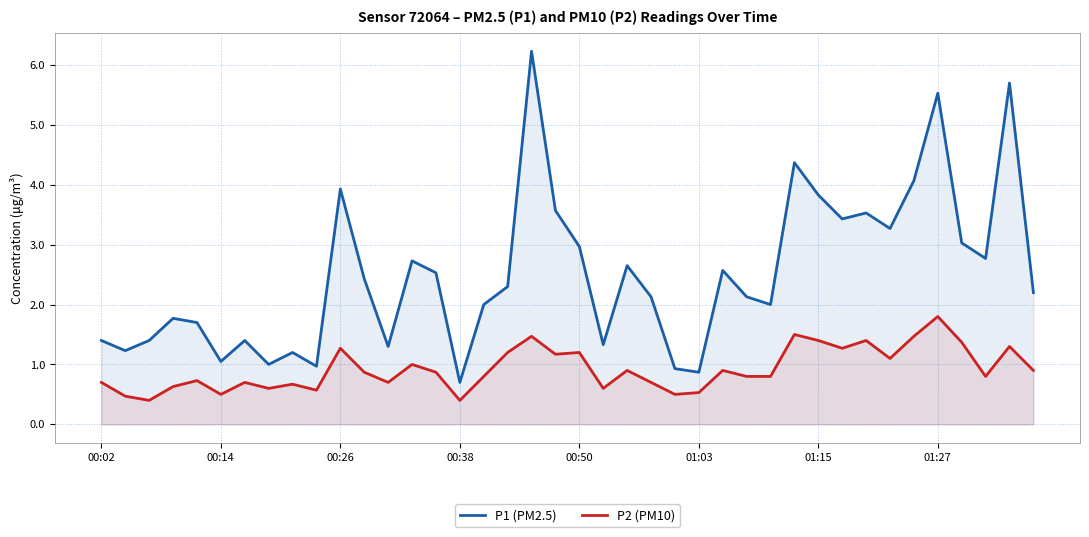

True or false: P1 (PM2.5) has a value of 0.4 at 00:14.

False